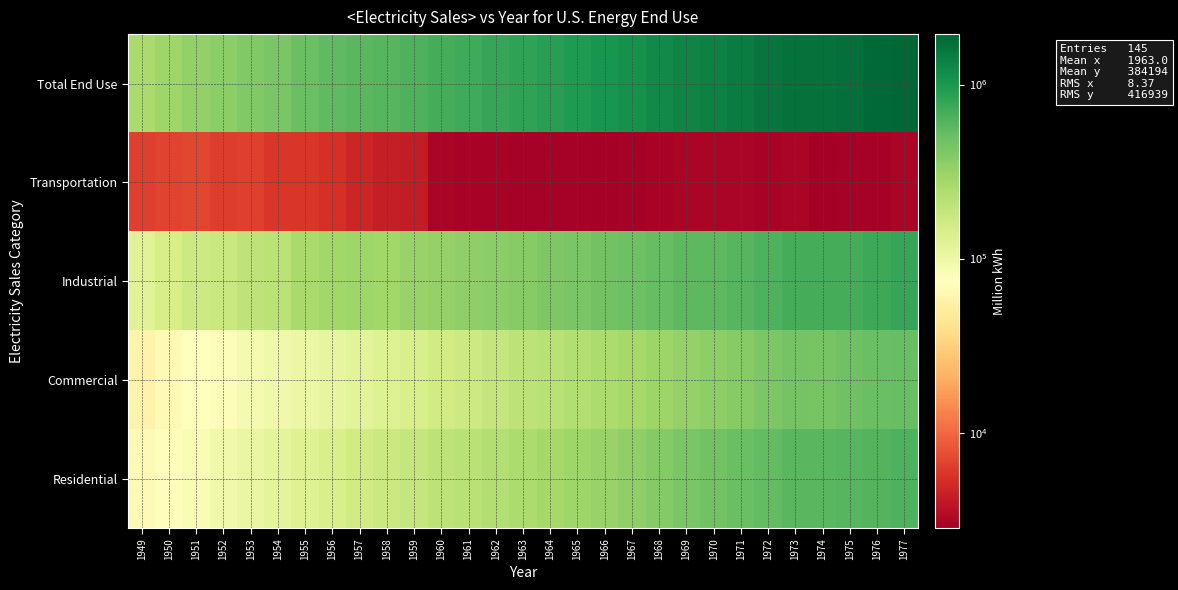

What is the spread (max minus min) of values at 1962?

774620.1